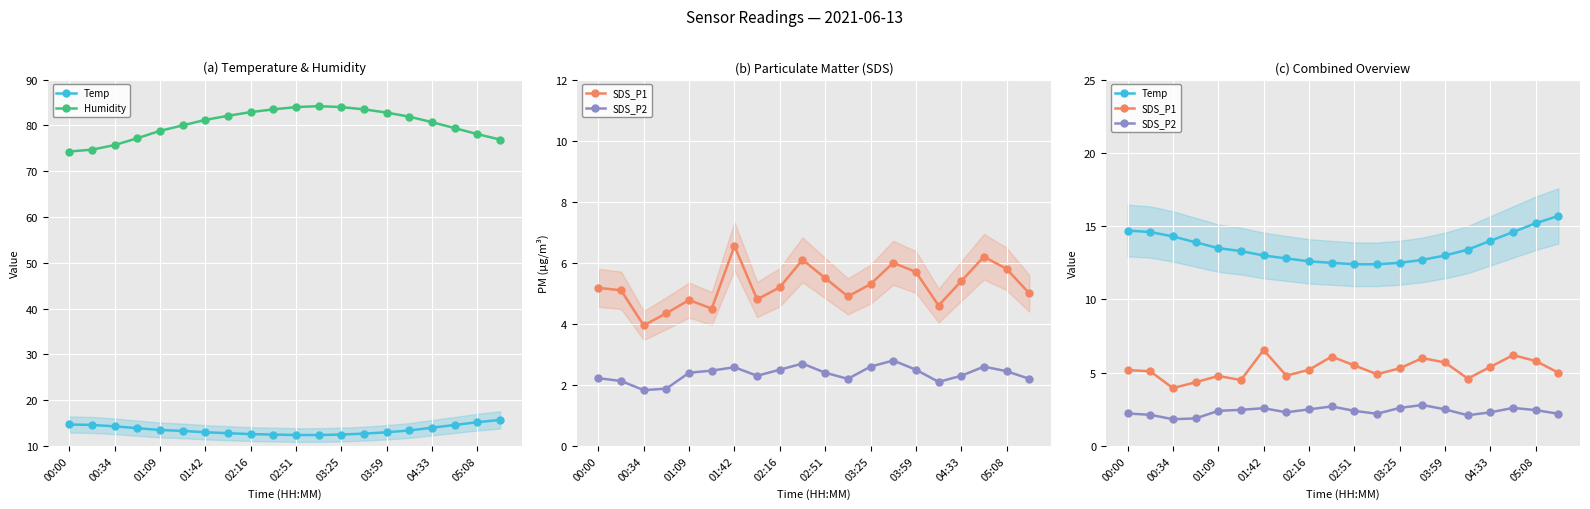

Reading left to right, transcribe all the data shown in this chart.

Temp: 14.7	14.6	14.3	13.9	13.5	13.3	13.0	12.8	12.6	12.5	12.4	12.4	12.5	12.7	13.0	13.4	14.0	14.6	15.2	15.7
Humidity: 74.3	74.7	75.7	77.2	78.8	80.0	81.2	82.1	82.9	83.5	84.0	84.2	84.0	83.5	82.8	81.9	80.7	79.4	78.1	76.9
SDS_P1: 5.2	5.1	4.0	4.3	4.8	4.5	6.5	4.8	5.2	6.1	5.5	4.9	5.3	6.0	5.7	4.6	5.4	6.2	5.8	5.0
SDS_P2: 2.2	2.1	1.8	1.9	2.4	2.5	2.6	2.3	2.5	2.7	2.4	2.2	2.6	2.8	2.5	2.1	2.3	2.6	2.5	2.2